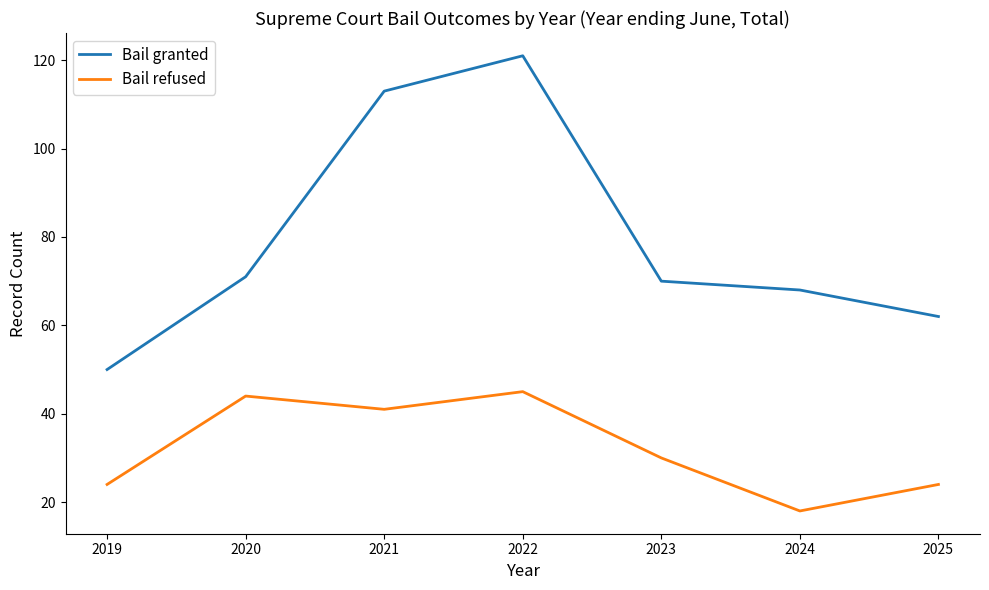

Reading left to right, what are all the values shown in this chart?

Bail granted: 2019=50	2020=71	2021=113	2022=121	2023=70	2024=68	2025=62
Bail refused: 2019=24	2020=44	2021=41	2022=45	2023=30	2024=18	2025=24